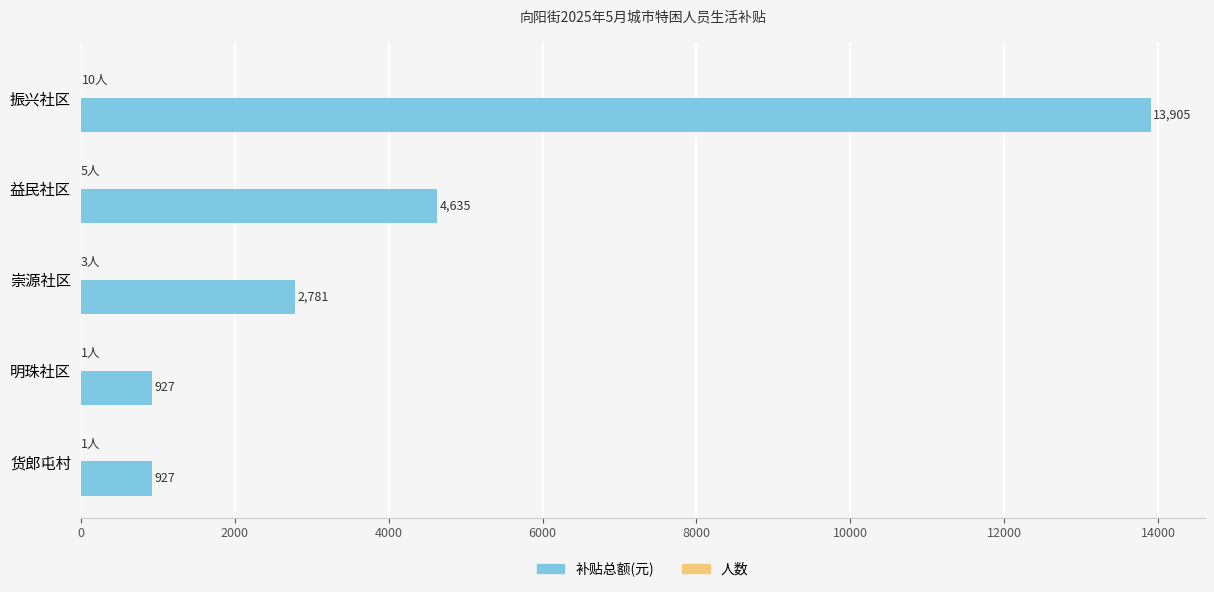

What is the maximum value shown in the chart?

13905